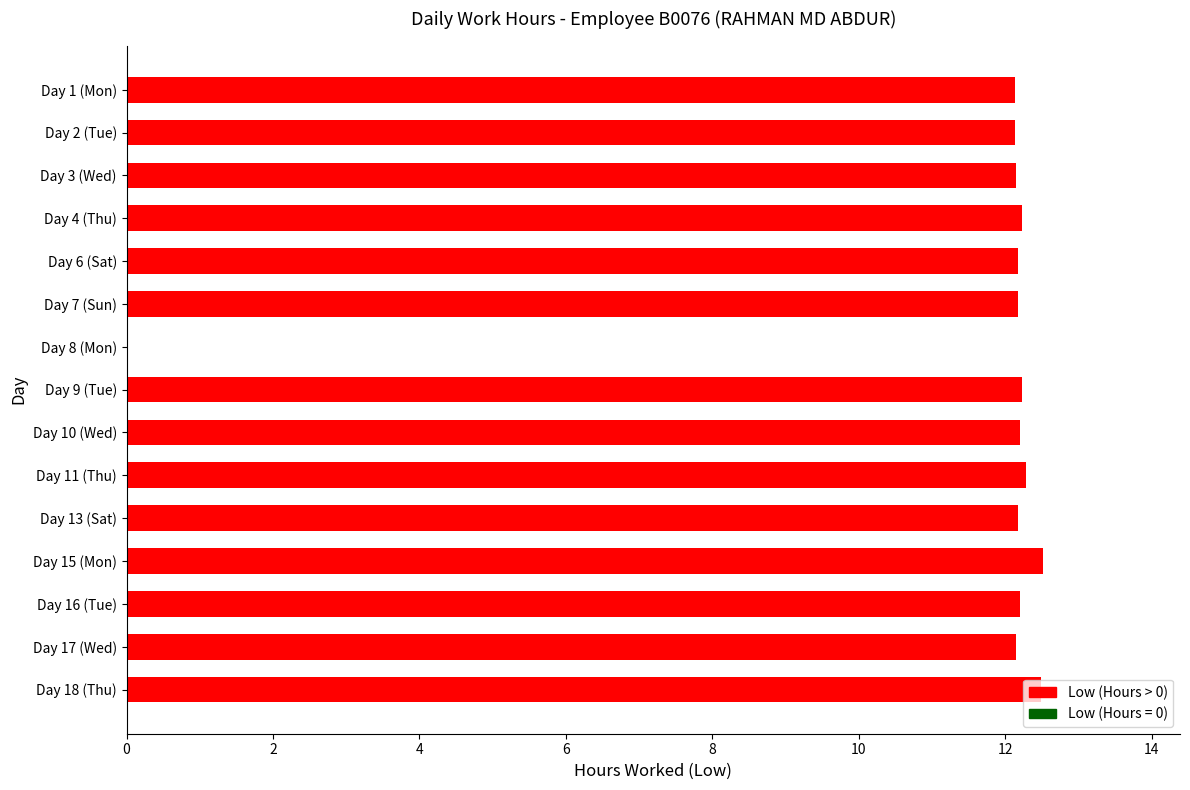

At which label is the value closest to 6?

Day 8 (Mon)